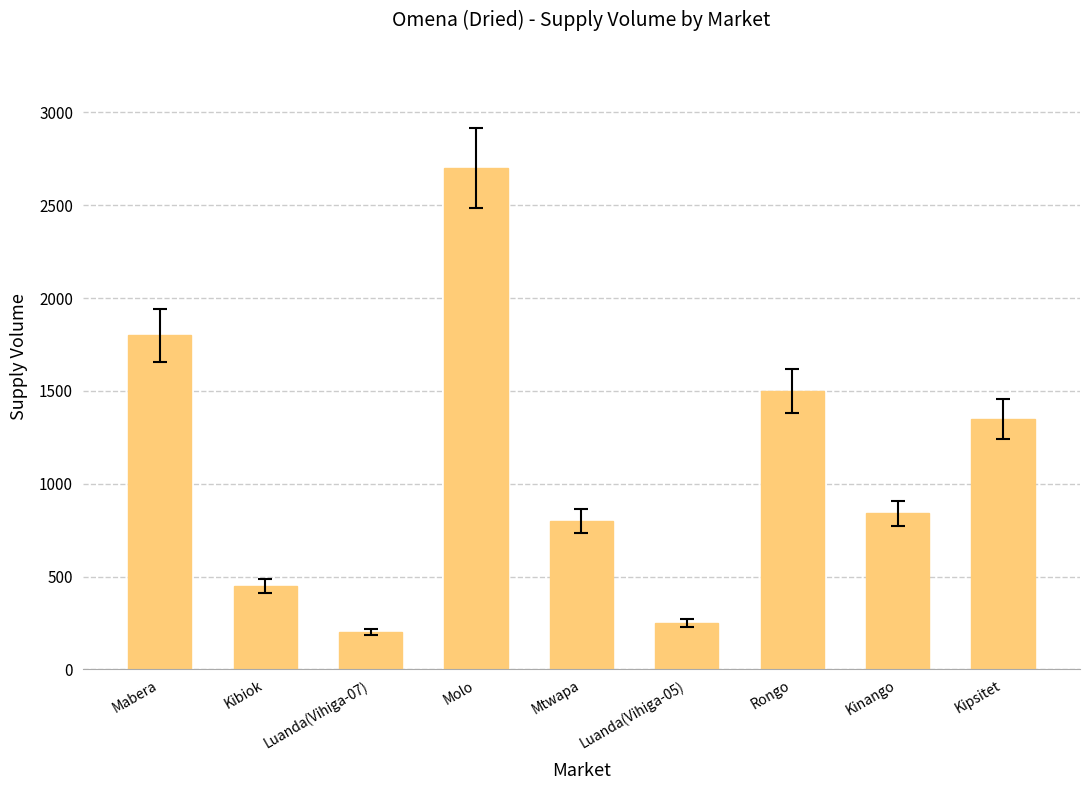

What is the difference between the values at Molo and Luanda(Vihiga-05)?

2450